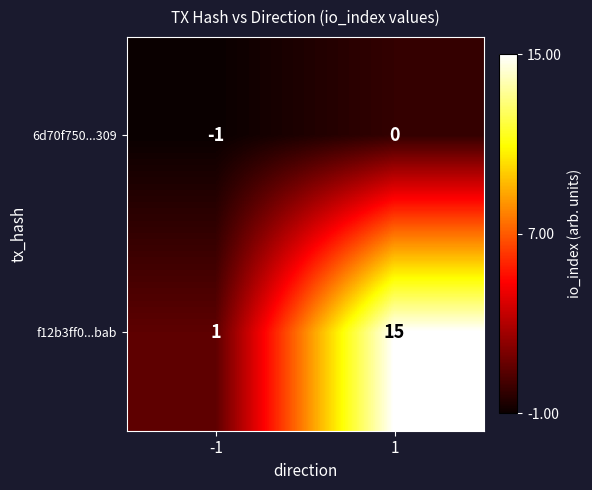

At -1, list the series in order from largest to smallest.

f12b3ff0...bab, 6d70f750...309